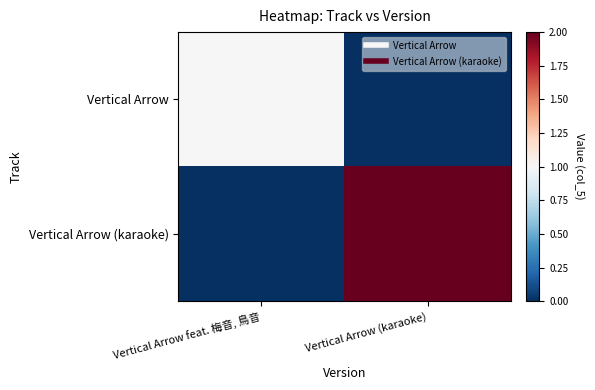

Which series has the largest total across all categories?

Vertical Arrow (karaoke)